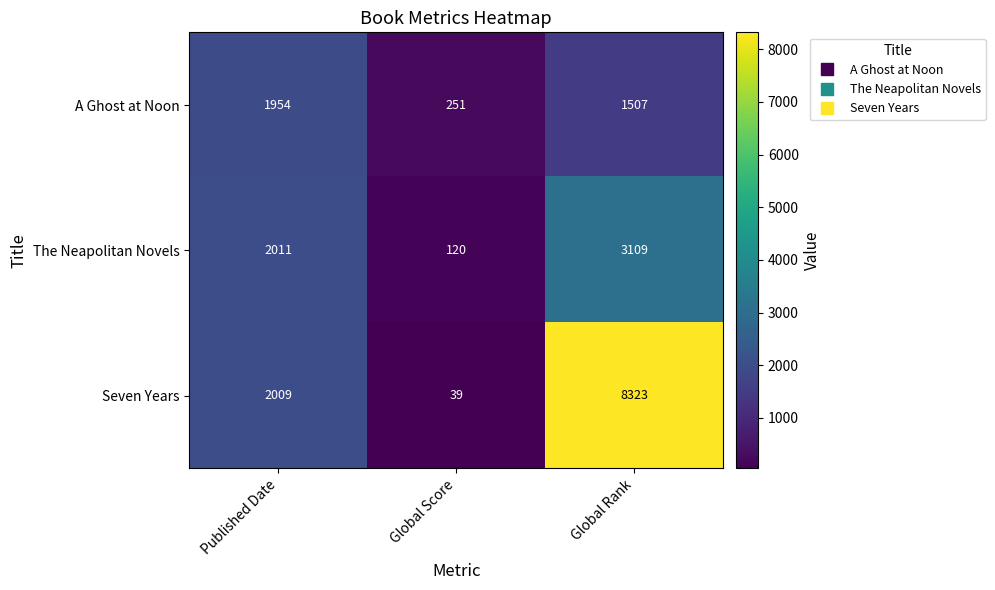

What is the average value of the Seven Years series?

3457